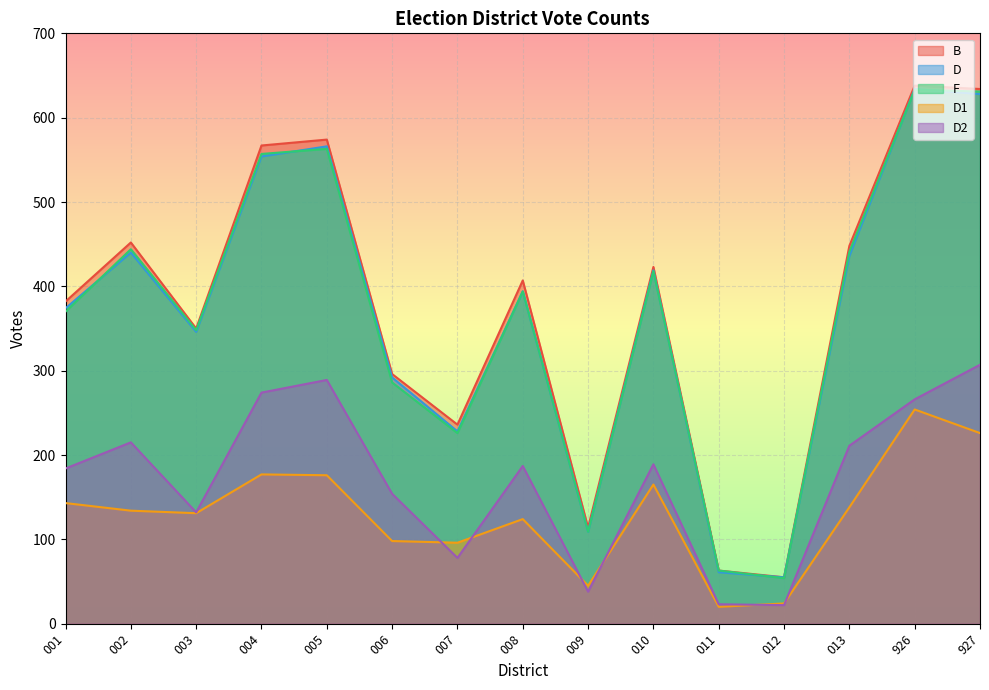

In F, how many points are higher than both neighbors (excluding endpoints)?

5